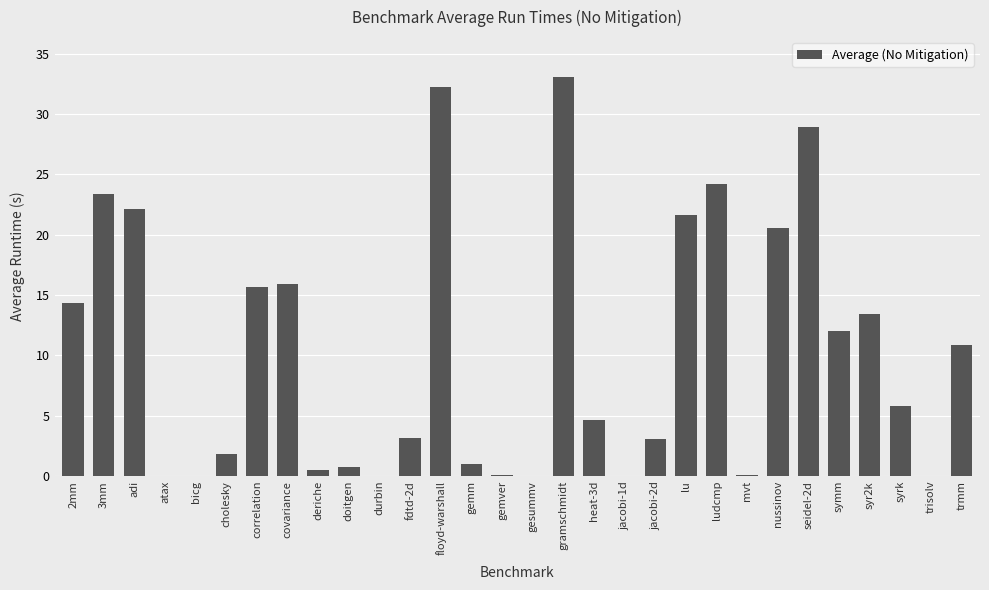

At which label does the data first exceed 5?

2mm